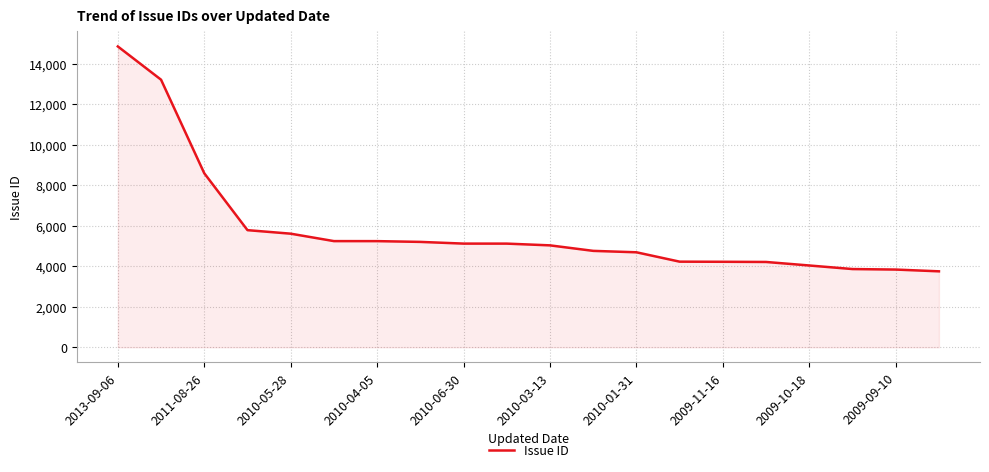

What is the difference between the maximum and minimum values?

11104